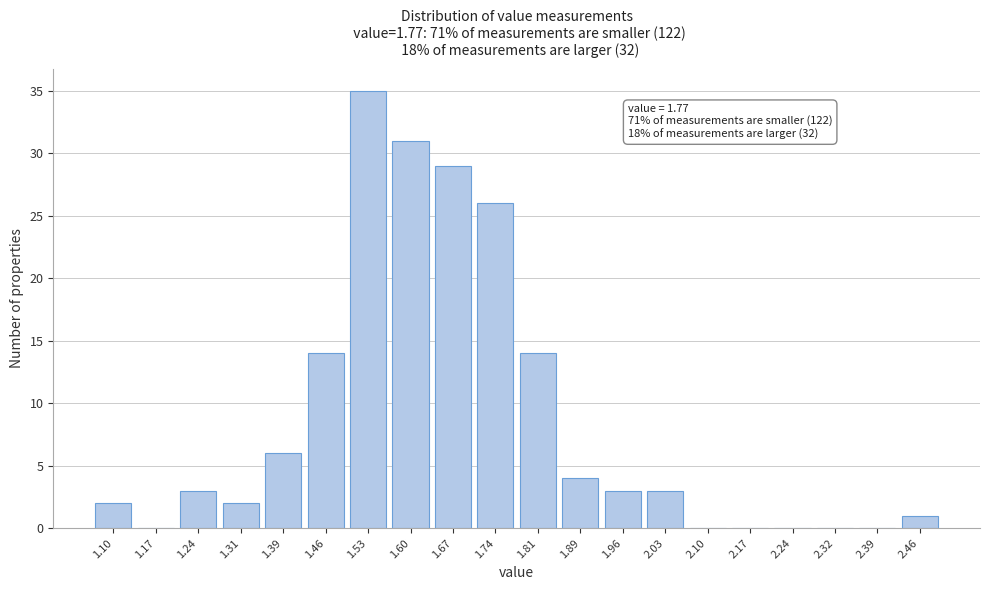

Reading right to left, extract all data points from this chart.

2.46=1	2.39=0	2.32=0	2.24=0	2.17=0	2.10=0	2.03=3	1.96=3	1.89=4	1.81=14	1.74=26	1.67=29	1.60=31	1.53=35	1.46=14	1.39=6	1.31=2	1.24=3	1.17=0	1.10=2